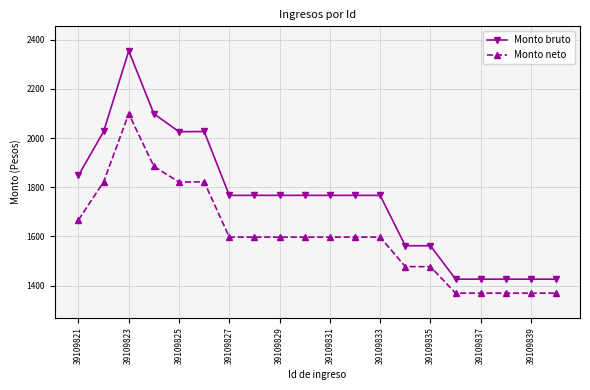

What is the highest value of the Monto neto series?

2099